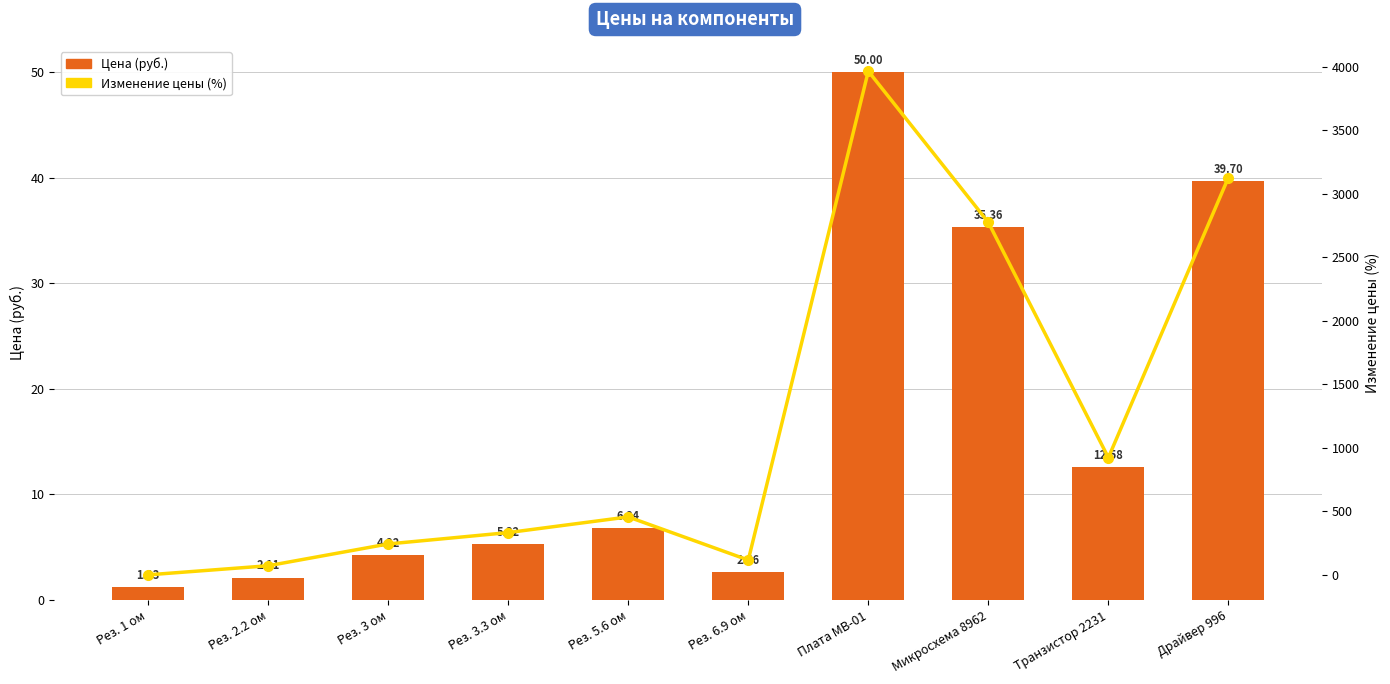

Read the Изменение цены (%) value at Рез. 2.2 ом.

71.5